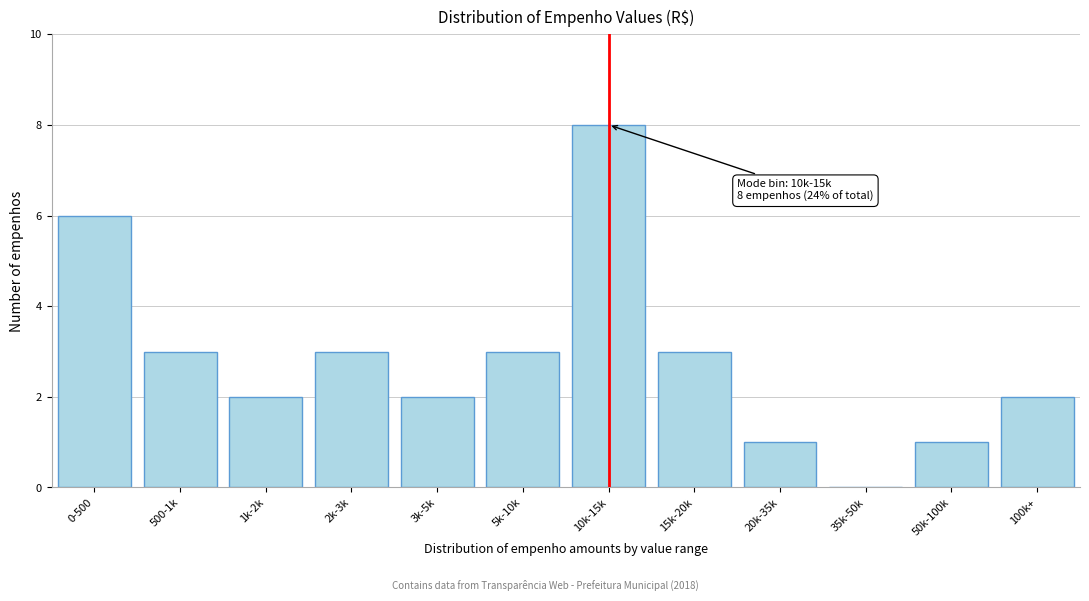

Reading right to left, what are all the values shown in this chart?

100k+=2	50k-100k=1	35k-50k=0	20k-35k=1	15k-20k=3	10k-15k=8	5k-10k=3	3k-5k=2	2k-3k=3	1k-2k=2	500-1k=3	0-500=6